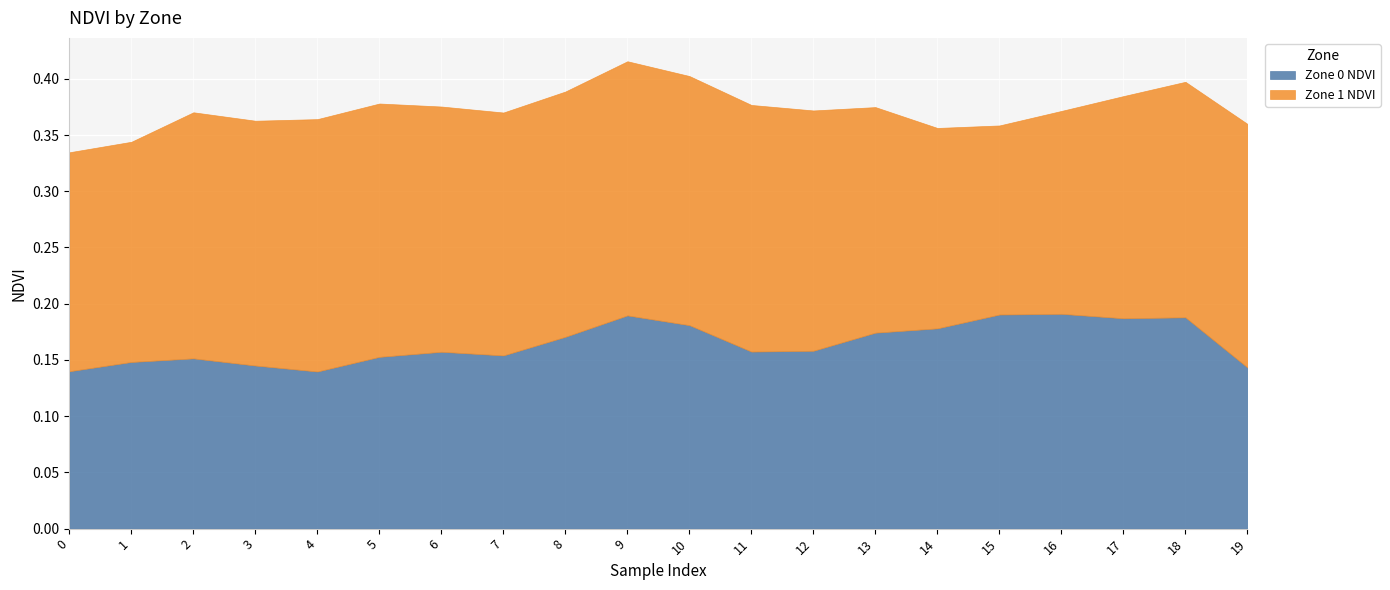

Is it true that Zone 1 NDVI equals 0.2 at 17?

True